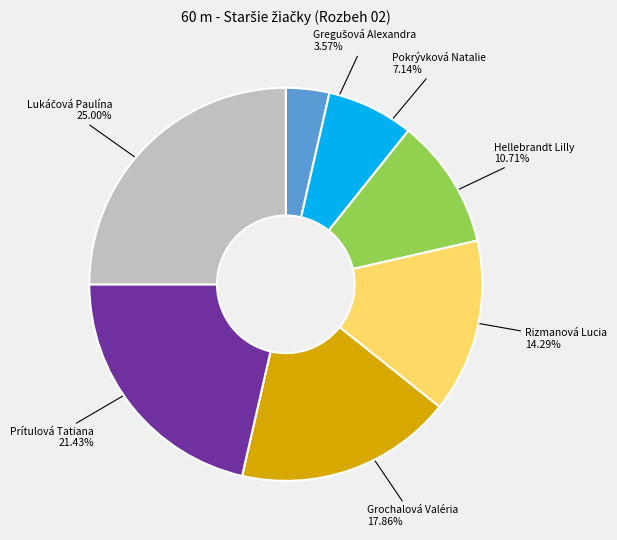

Count the number of slices in the pie.

7